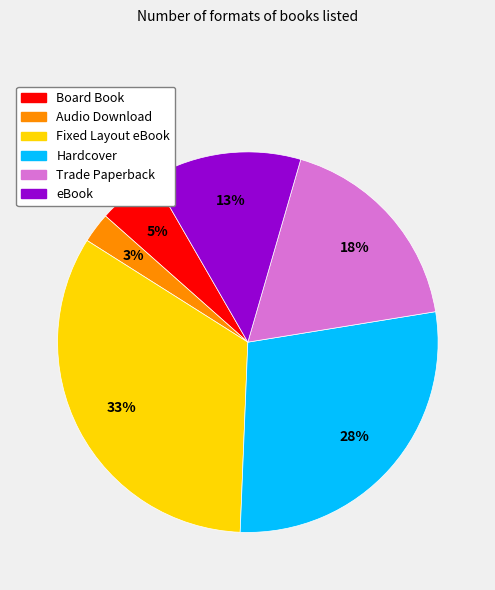

Which category has the biggest portion of the pie?

Fixed Layout eBook